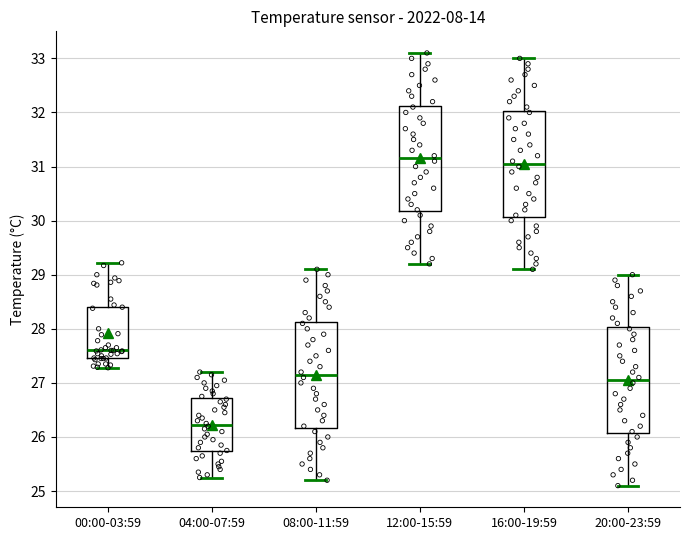

Where does the median line of the box for 04:00-07:59 sit on the y-axis? The values are not printed on the chart, so give them approximately, as read against the axis.

26.2